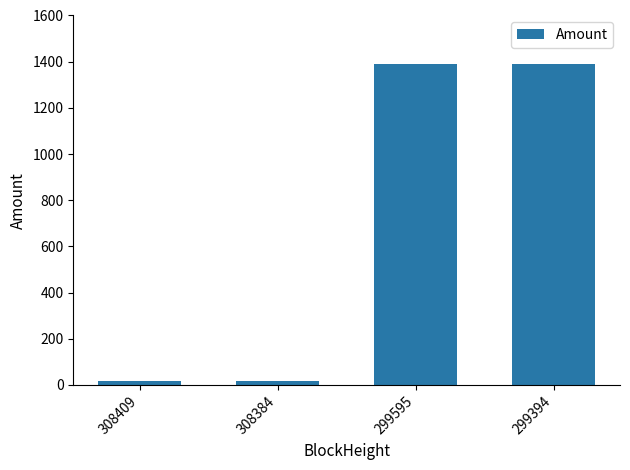

How many values are below 1387?

2